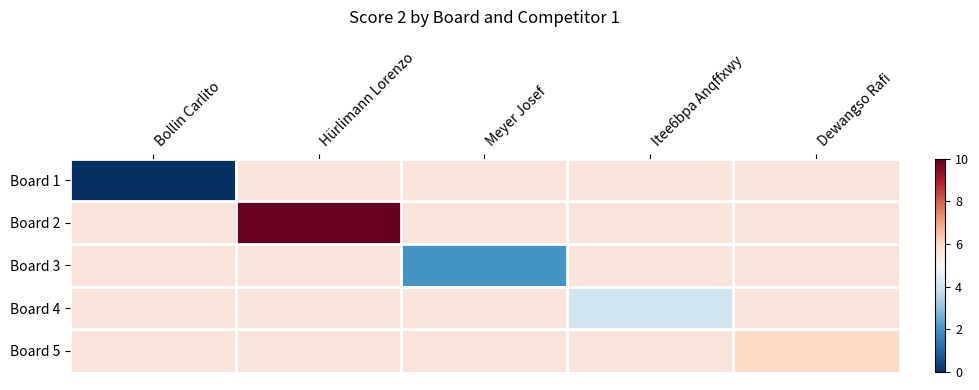

At which label does Board 5 reach its minimum?

Bollin Carlito